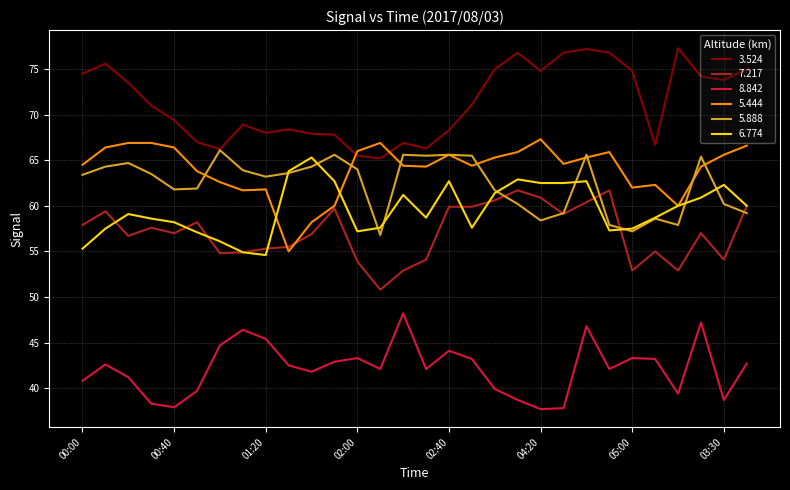

What is the maximum value for 3.524?

77.3